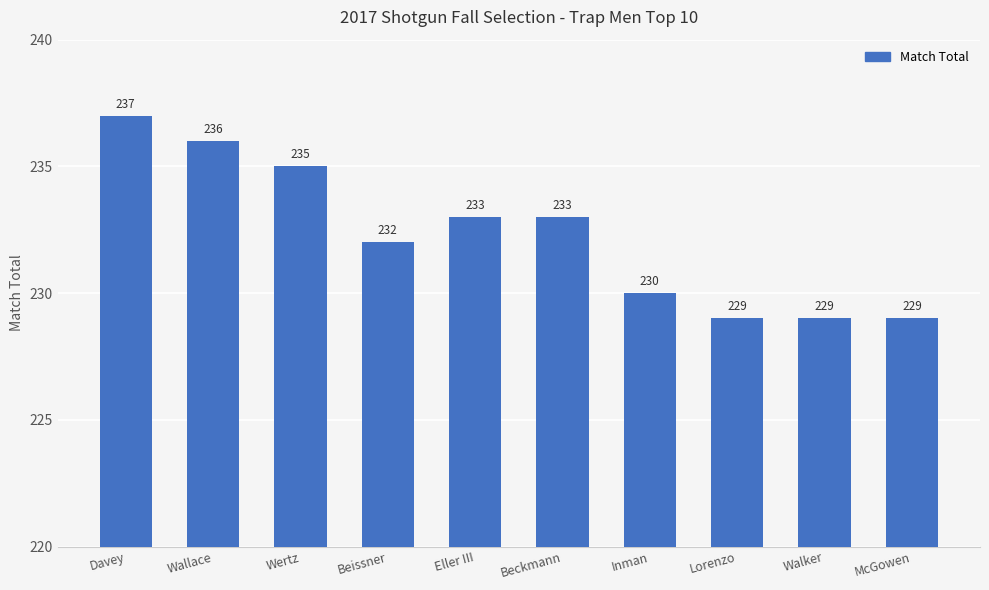

What is the difference between the maximum and second lowest values?

8